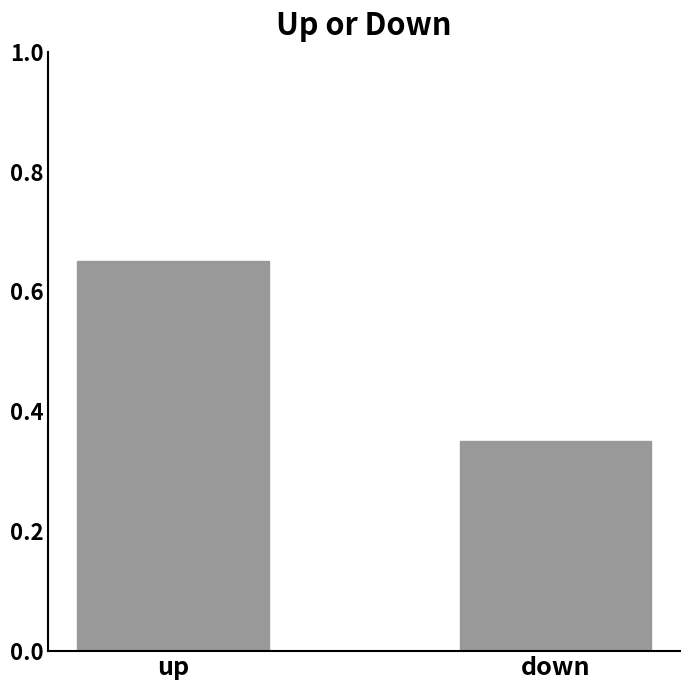

Which has a higher value, down or up?

up